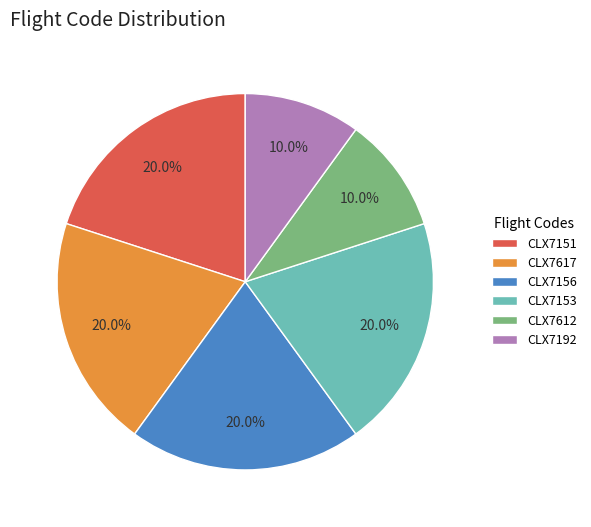

To the nearest percent, what is the difference between the CLX7612 and CLX7156 slice percentages?

10%